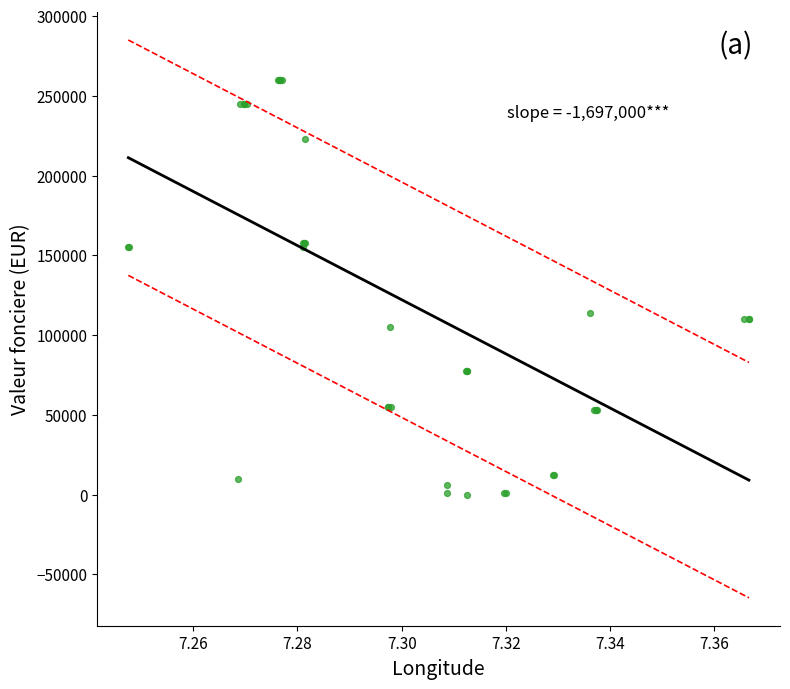

What Y value in the scatter plot is closest to 130000?

114000